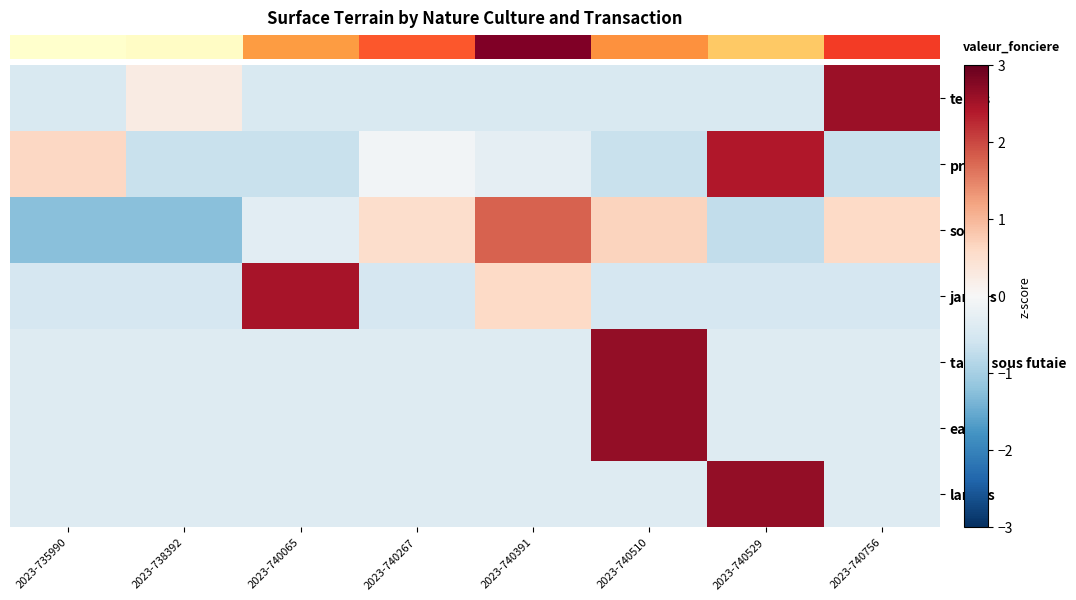

How many values in the prés series are below 0?

6